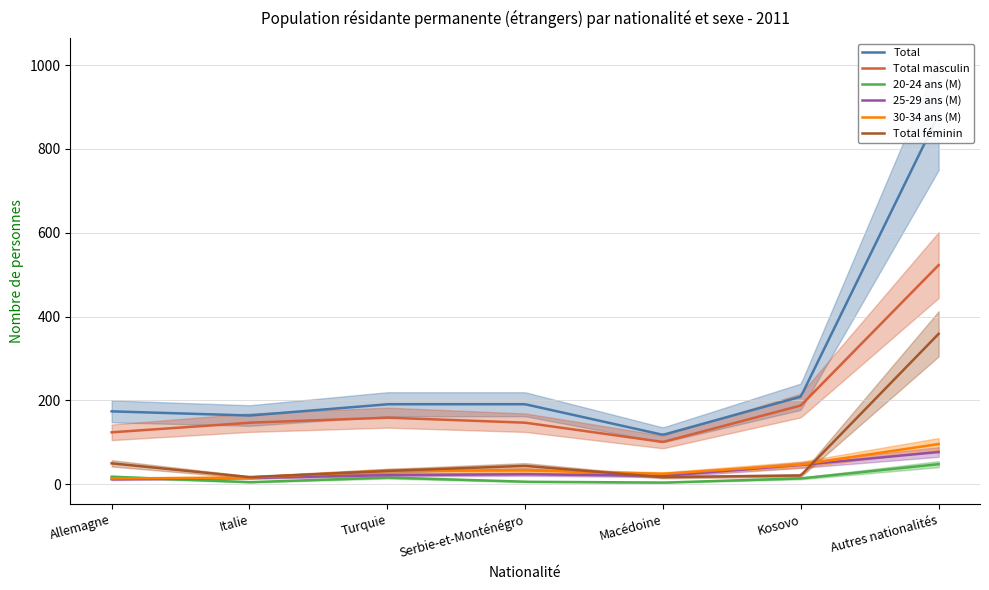

How many interior local peaks does the 30-34 ans (M) series have?

1